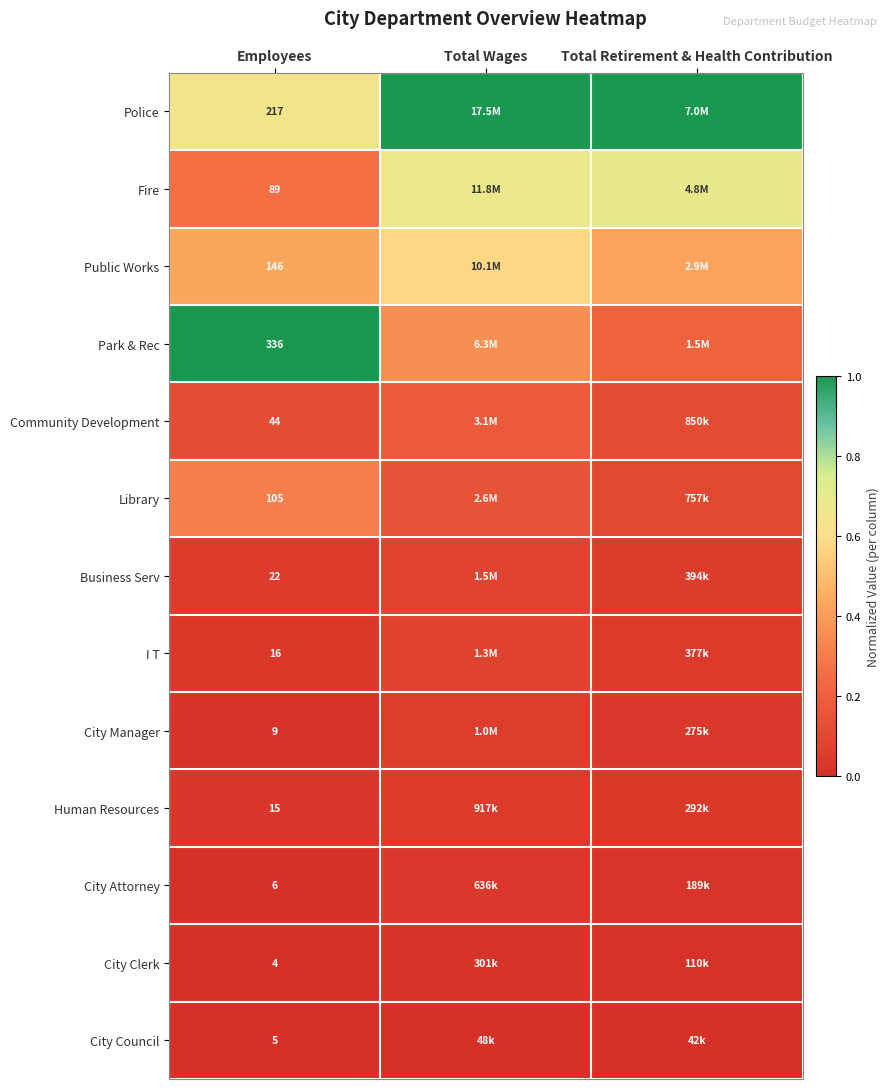

What is the total value across all series at Employees?

1014.0